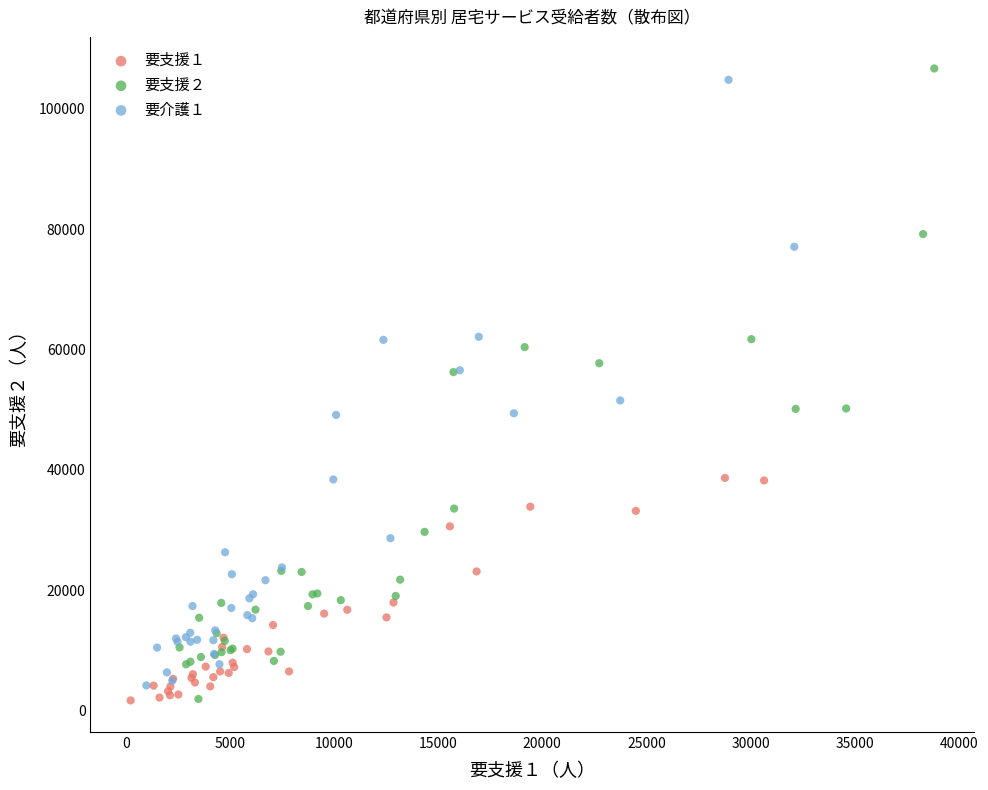

What are all the series names shown in the legend?

要支援１, 要支援２, 要介護１